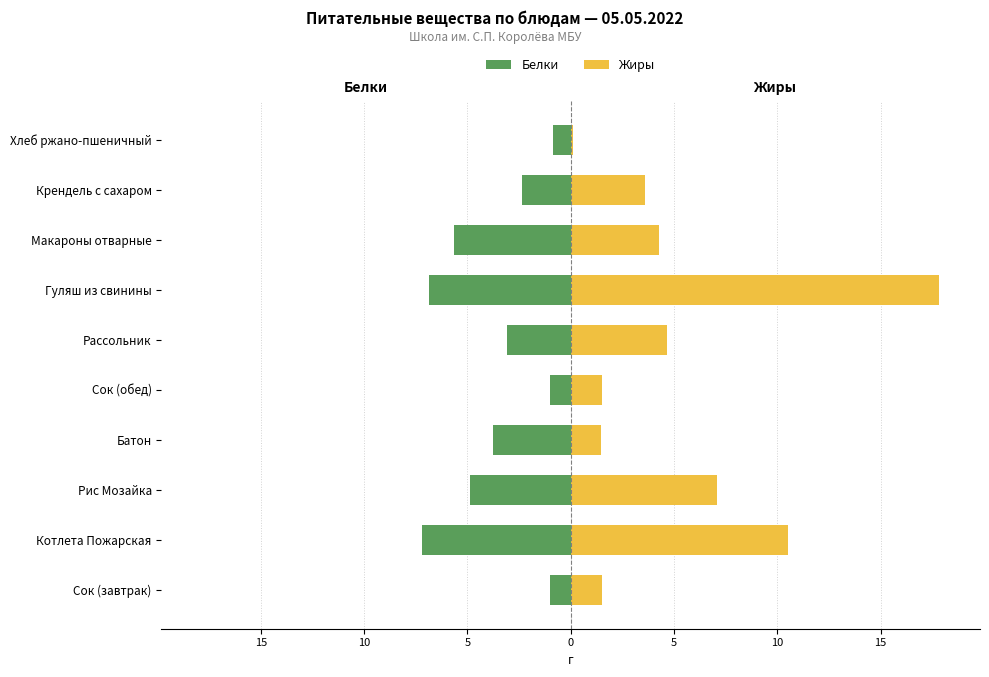

What is the value of the Жиры bar at the 1st from the left?

1.5